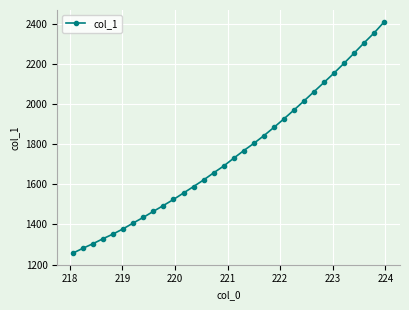

What is the minimum value shown in the chart?

1256.7